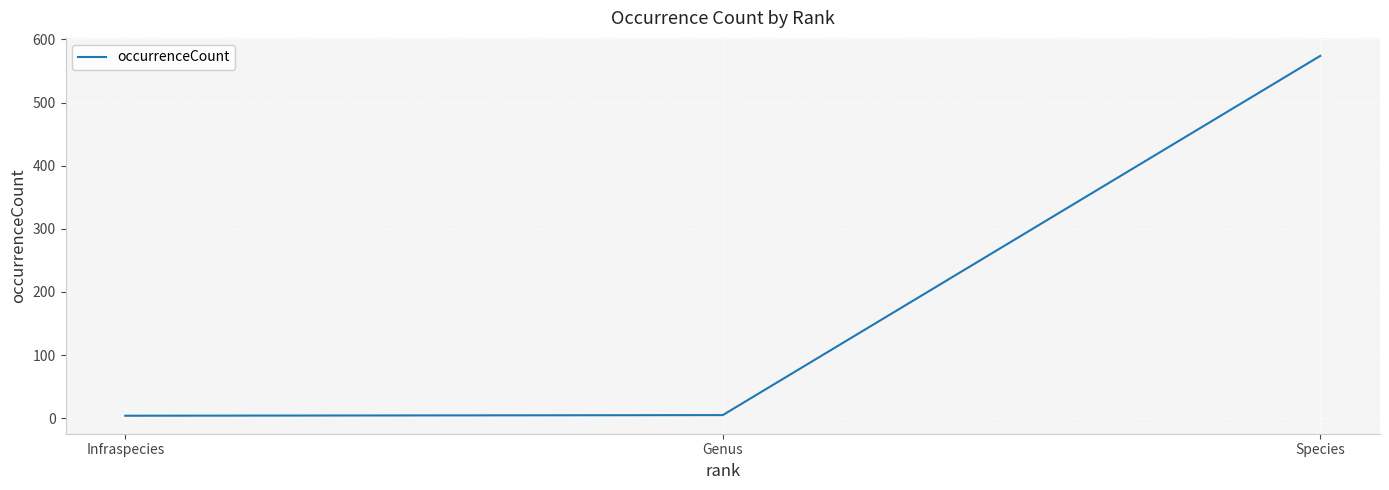

Which has a higher value, Species or Genus?

Species